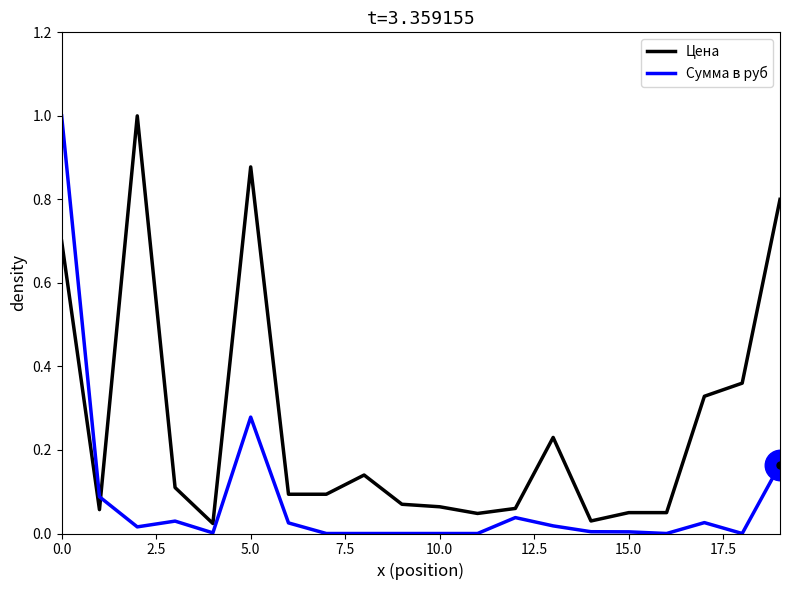

True or false: Сумма в руб and Цена intersect in this chart.

True